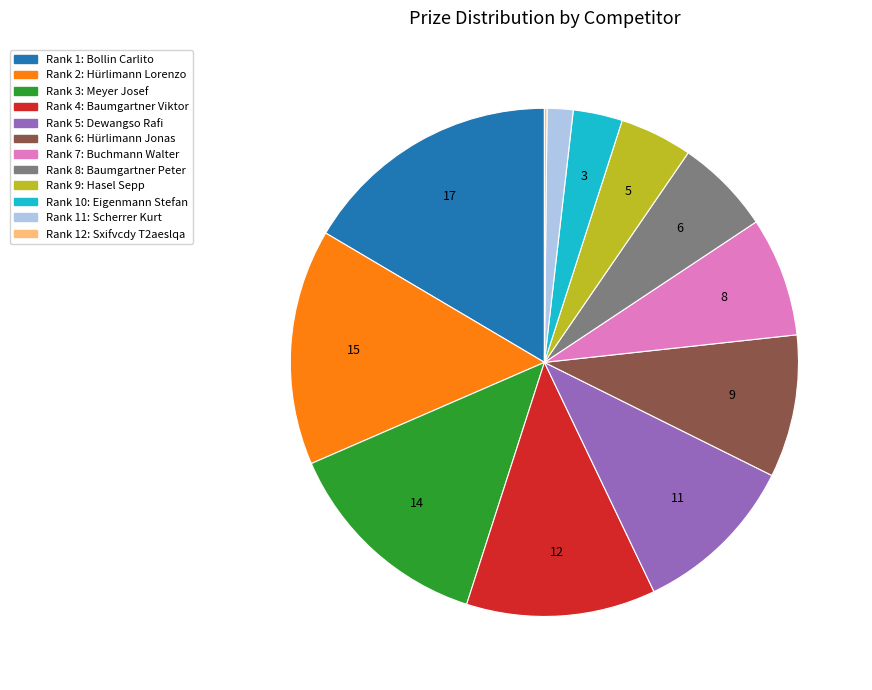

Is there any slice that represents more than half of the pie?

No